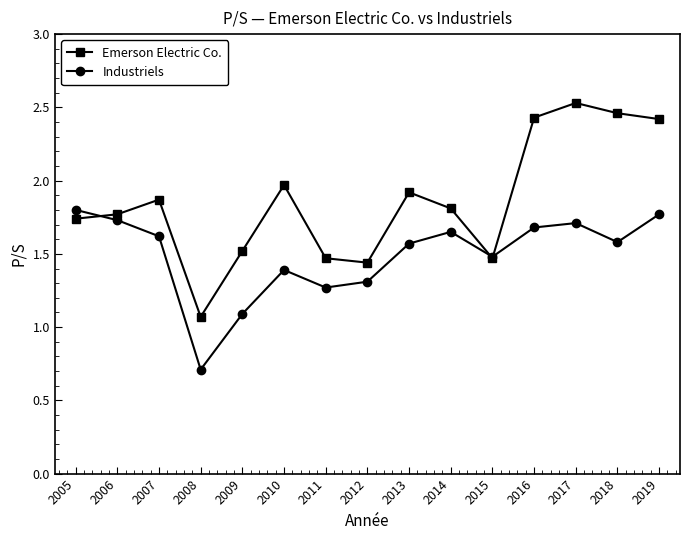

Rank the series by their maximum value, from highest to lowest.

Emerson Electric Co., Industriels